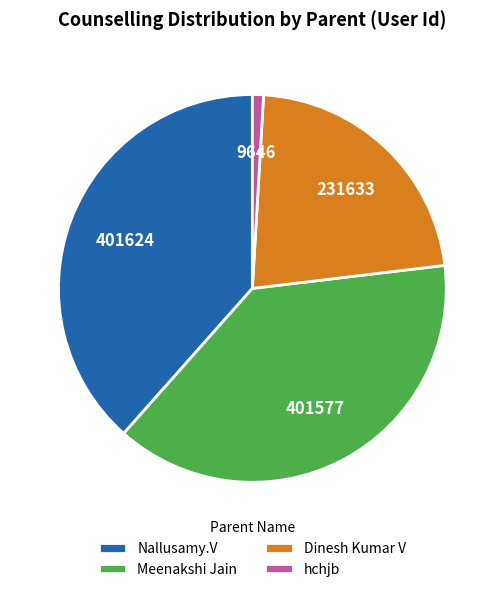

True or false: Nallusamy.V accounts for 38% of the total.

True